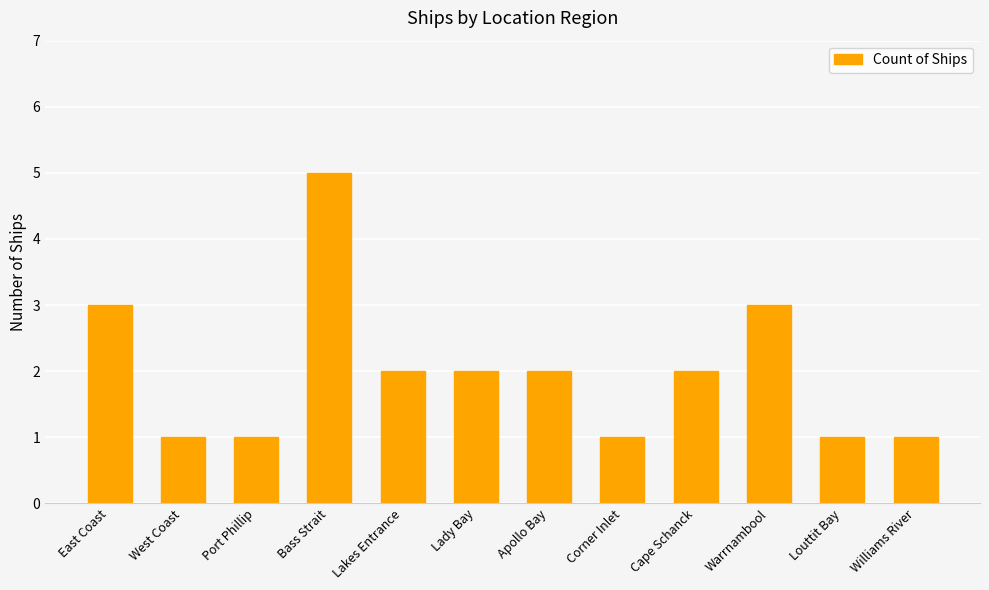

Approximately how many times larger is the value at Port Phillip compared to East Coast?

0.3